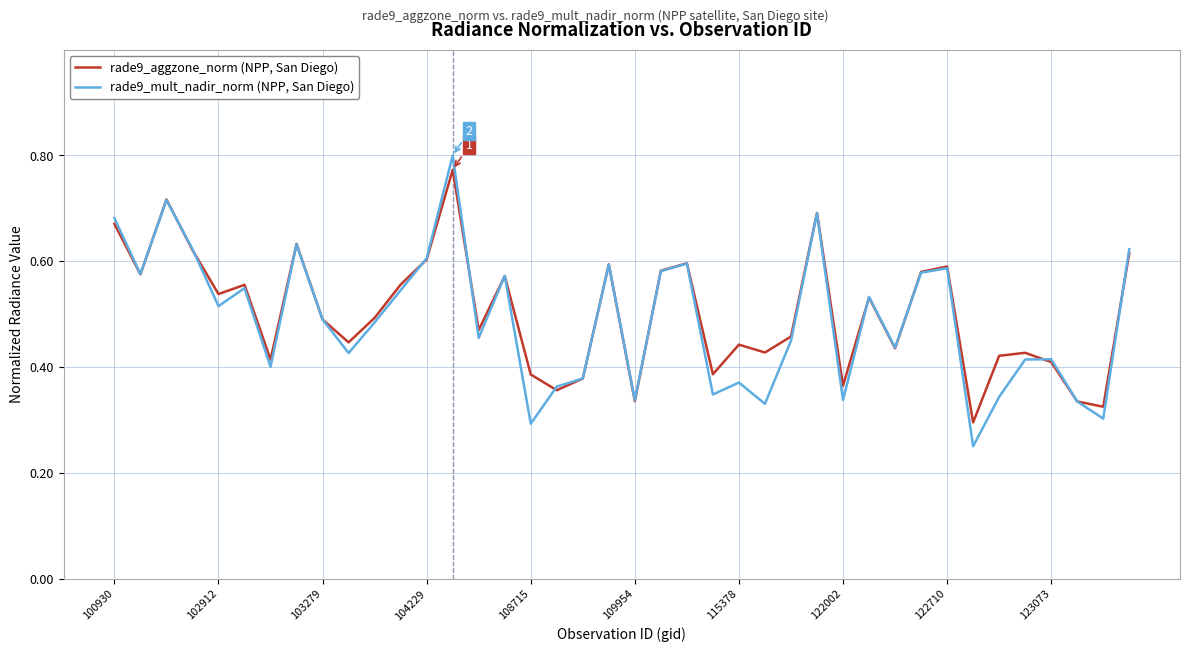

List the series in order of their peak value, highest first.

rade9_mult_nadir_norm (NPP, San Diego), rade9_aggzone_norm (NPP, San Diego)